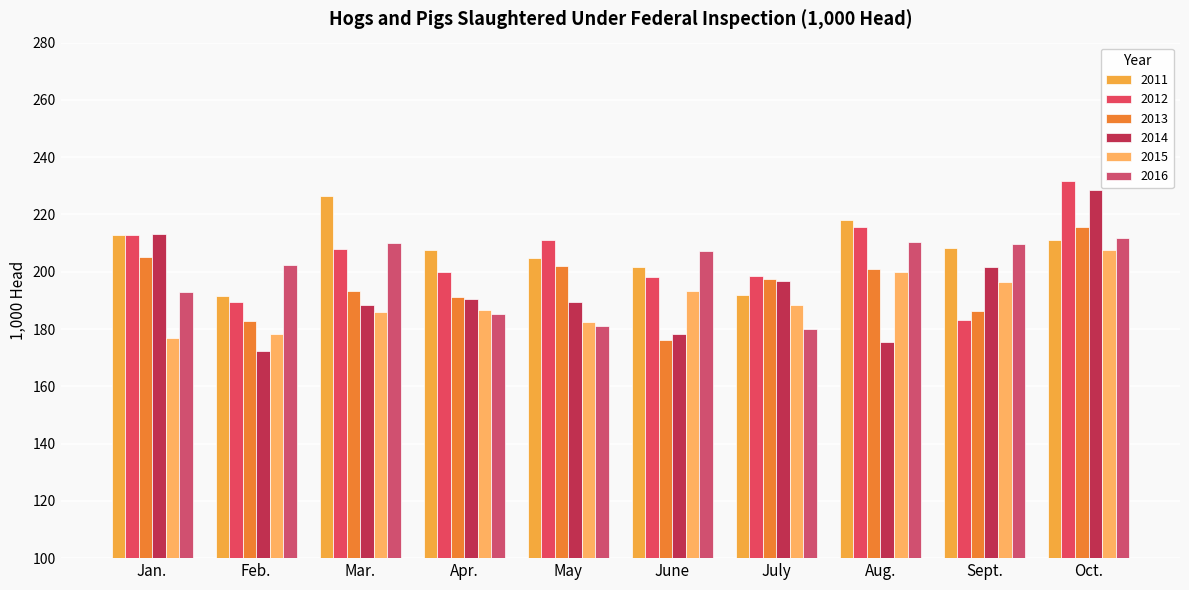

How many values in the 2015 series exceed 188?

5